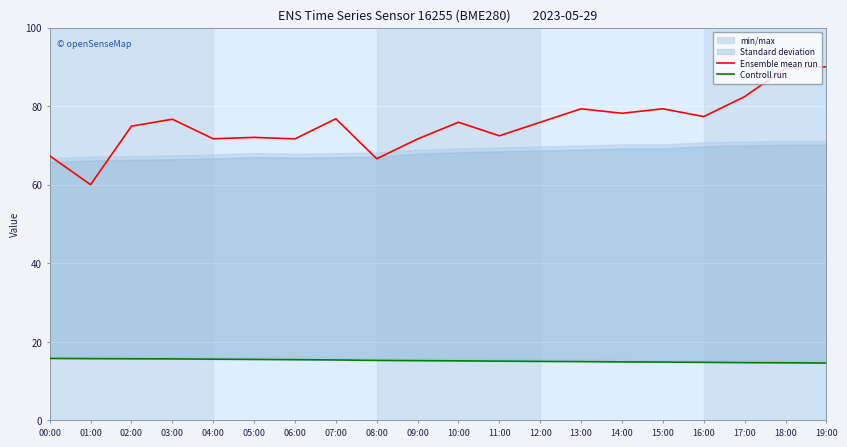

What is the smallest value displayed?

14.6